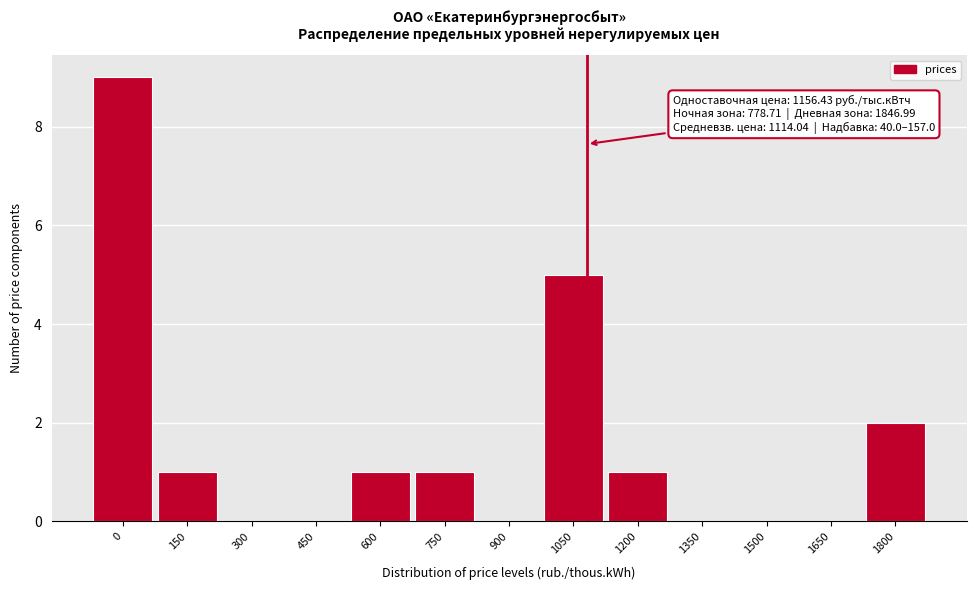

Reading right to left, extract all data points from this chart.

1800=2	1650=0	1500=0	1350=0	1200=1	1050=5	900=0	750=1	600=1	450=0	300=0	150=1	0=9